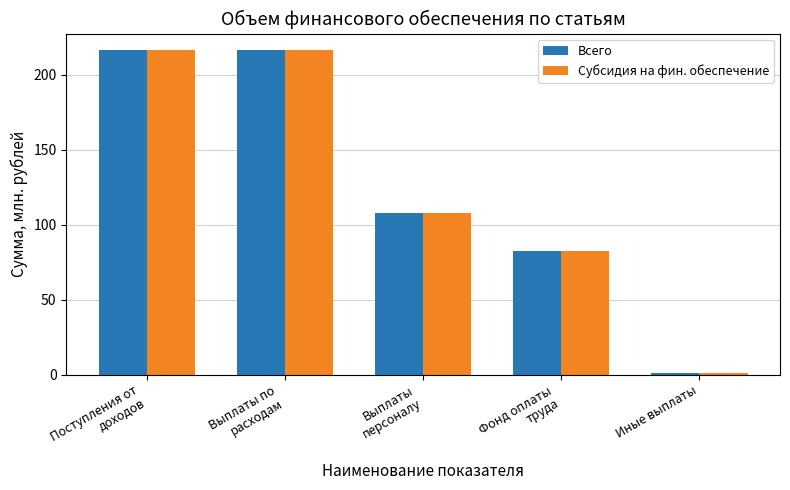

The value of Всего at Выплаты по
расходам is 216.7. True or false?

True